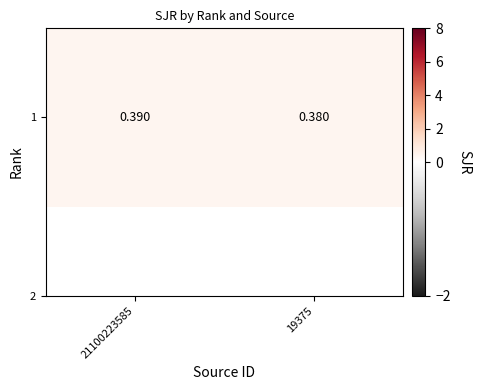

Rank the categories by value from highest to lowest.

21100223585, 19375